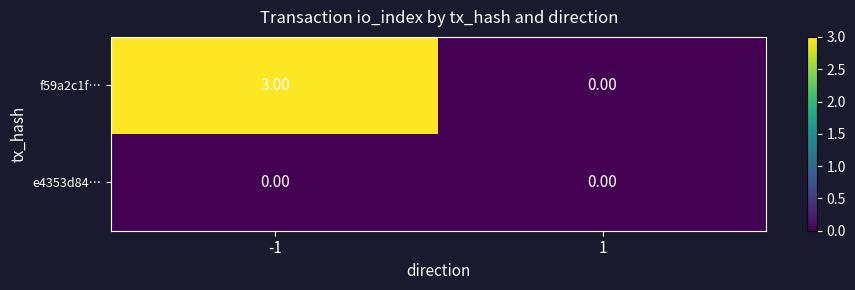

What is the greatest value displayed?

3